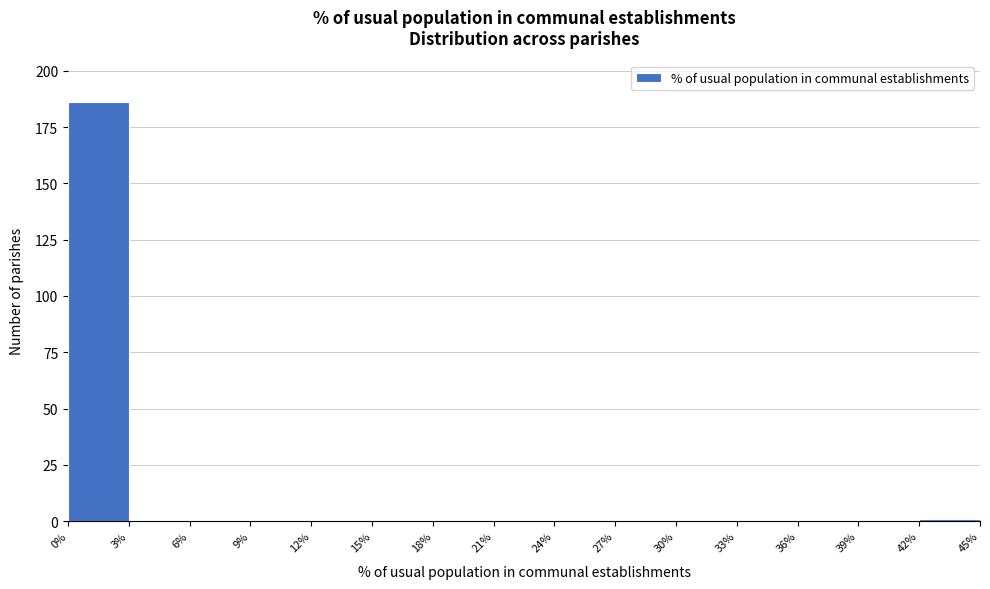

Over which range of the x-axis is the bar tallest?

0% to 3%